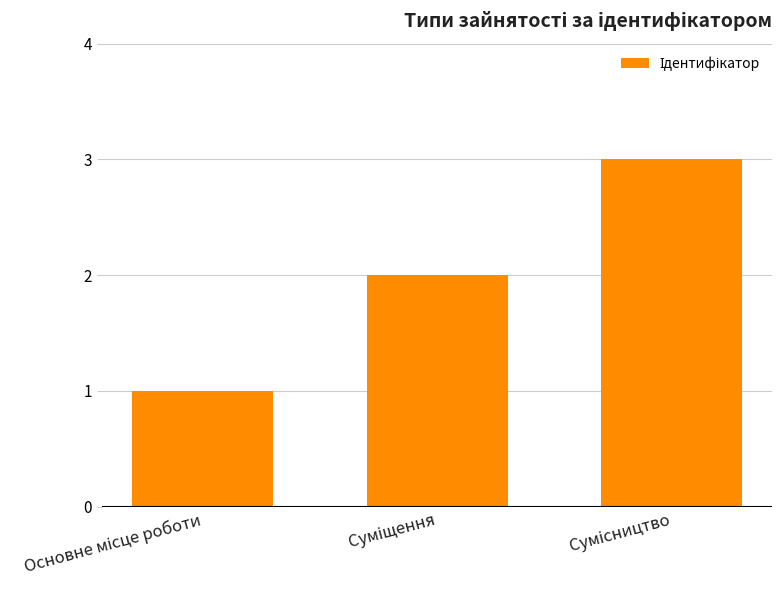

What is the maximum value shown in the chart?

3